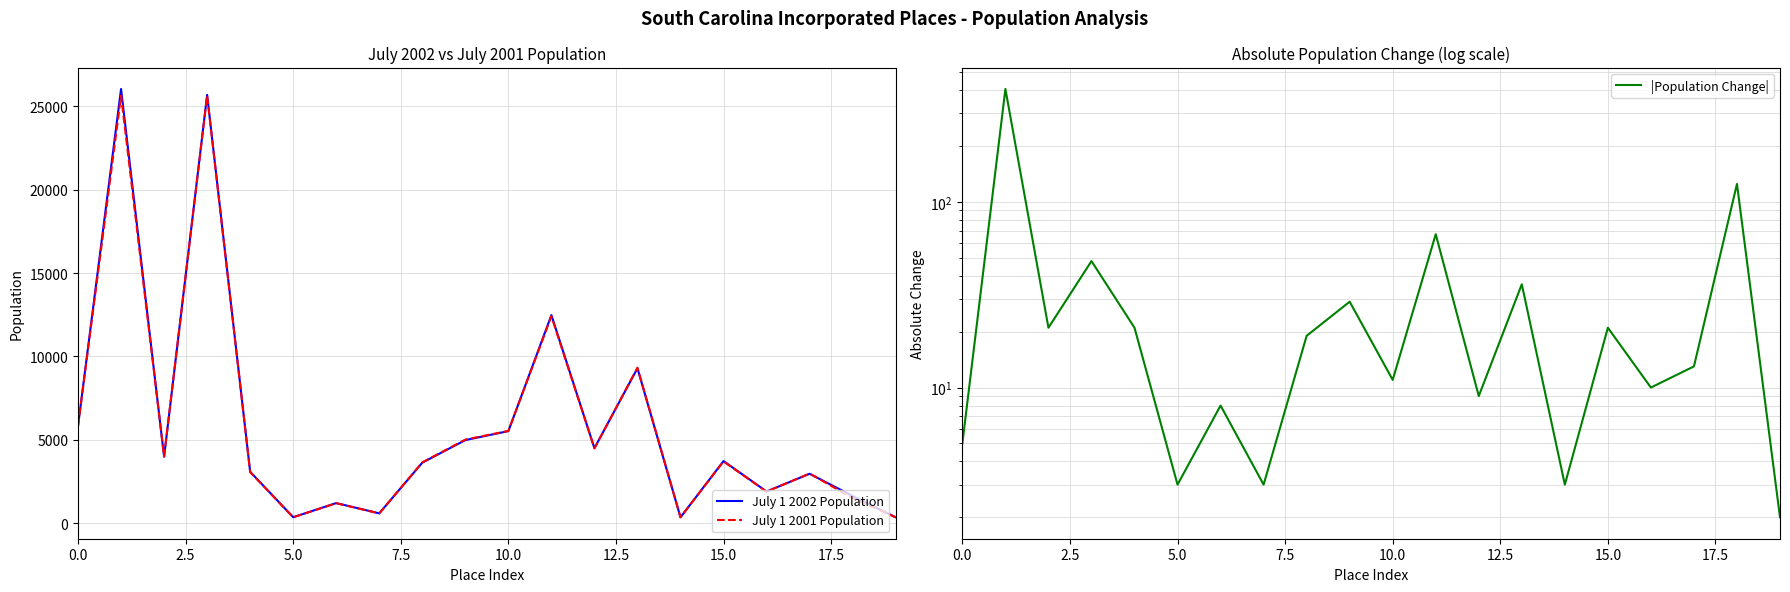

Where is July 1 2001 Population nearest to the value 12996?

11